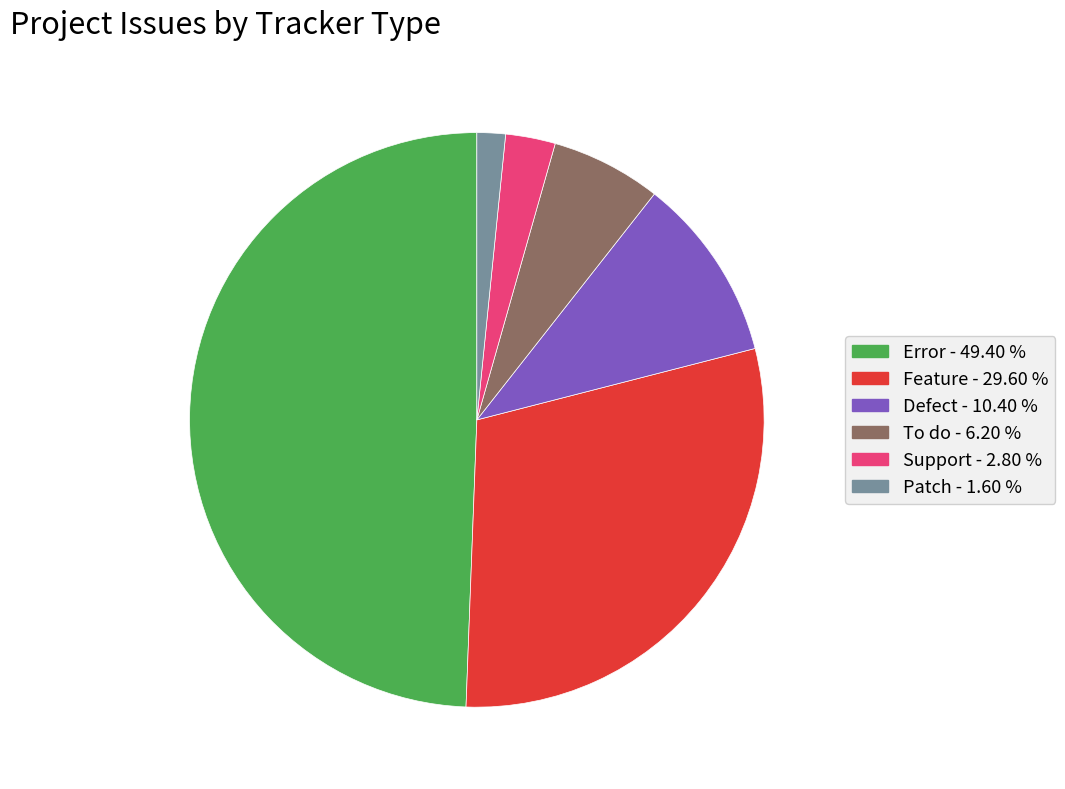

The Feature slice represents 23% of the pie. True or false?

False